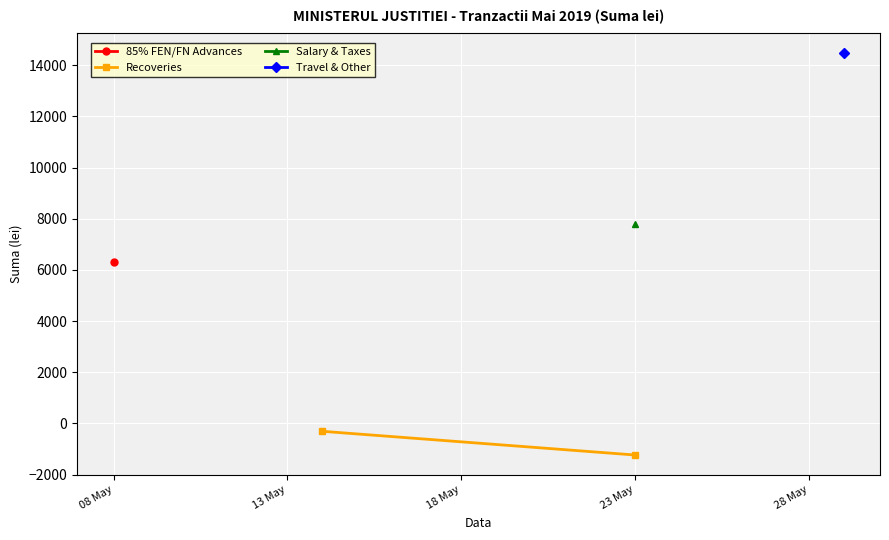

How many lines are shown in the chart?

1